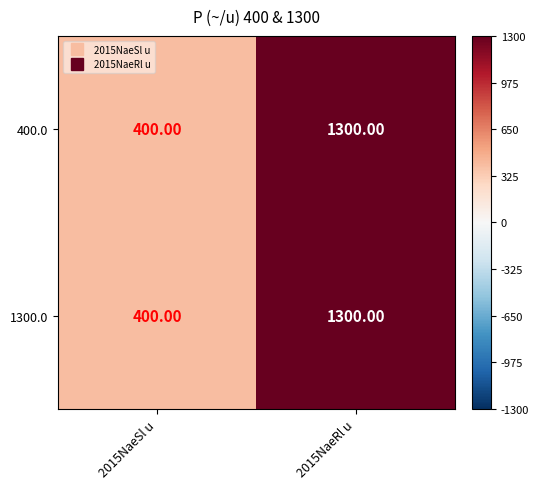

What is the total value across all series at 2015NaeSl u?

800